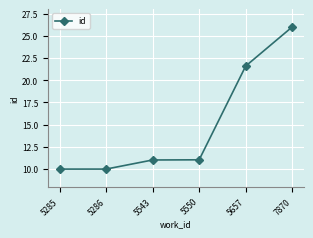

Reading left to right, what are all the values shown in this chart?

10.0	10.0	11.0	11.0	21.6	26.0